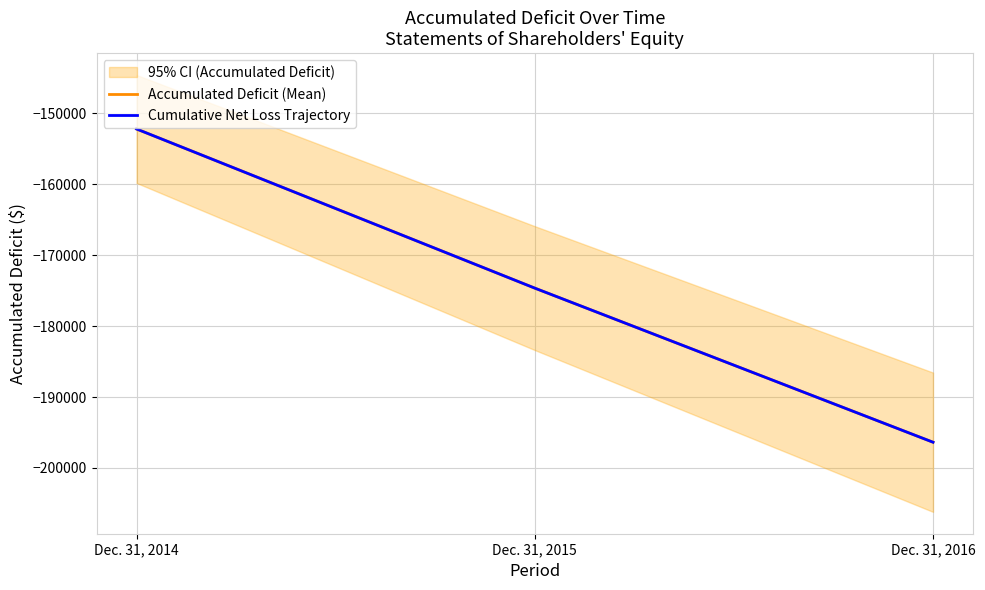

Does the chart have visible grid lines?

Yes